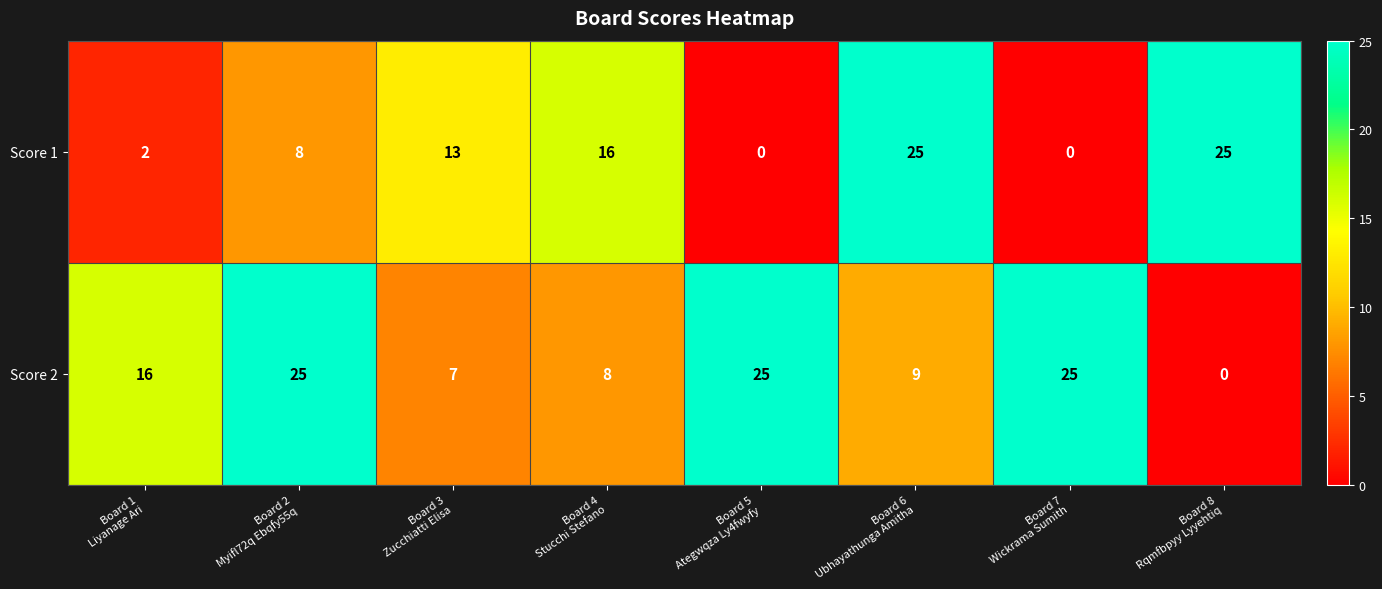

At which category is the sum across all series the highest?

Board 6
Ubhayathunga Amitha